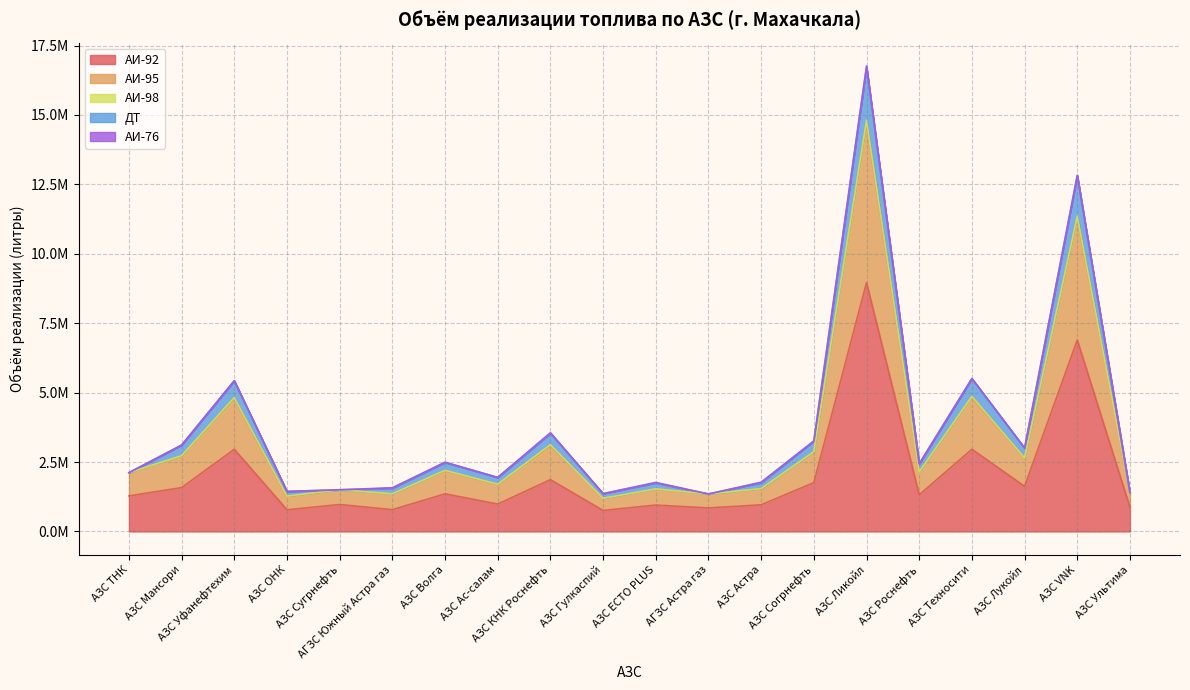

The АИ-92 series shows 950065.0 at АЗС ECTO PLUS. True or false?

True